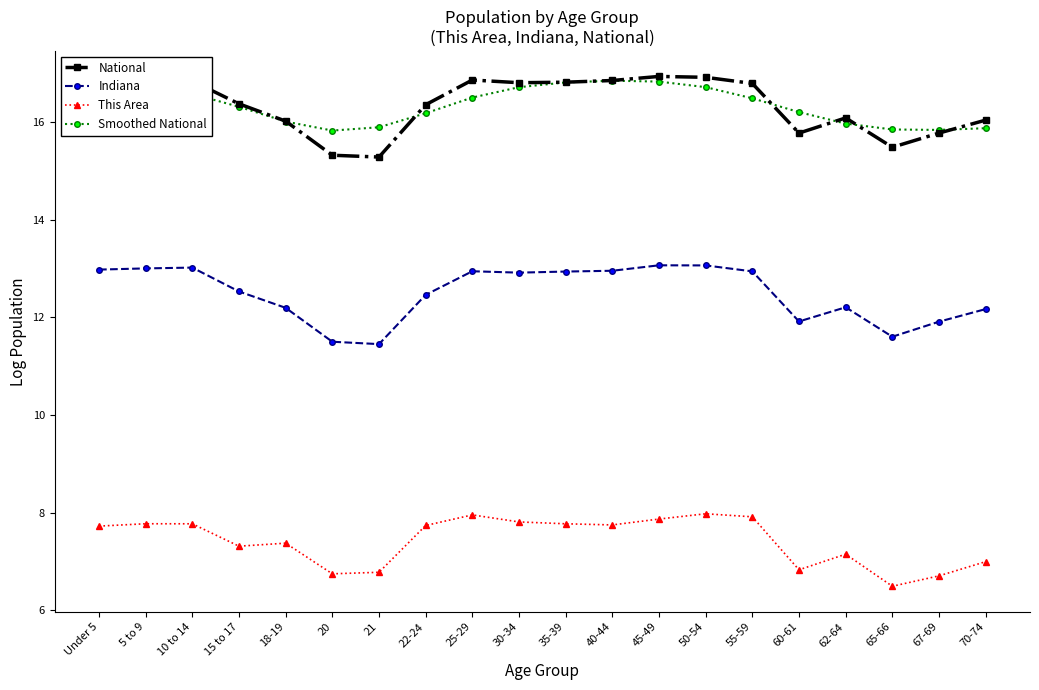

At how many categories does at least one series exceed 12?

20